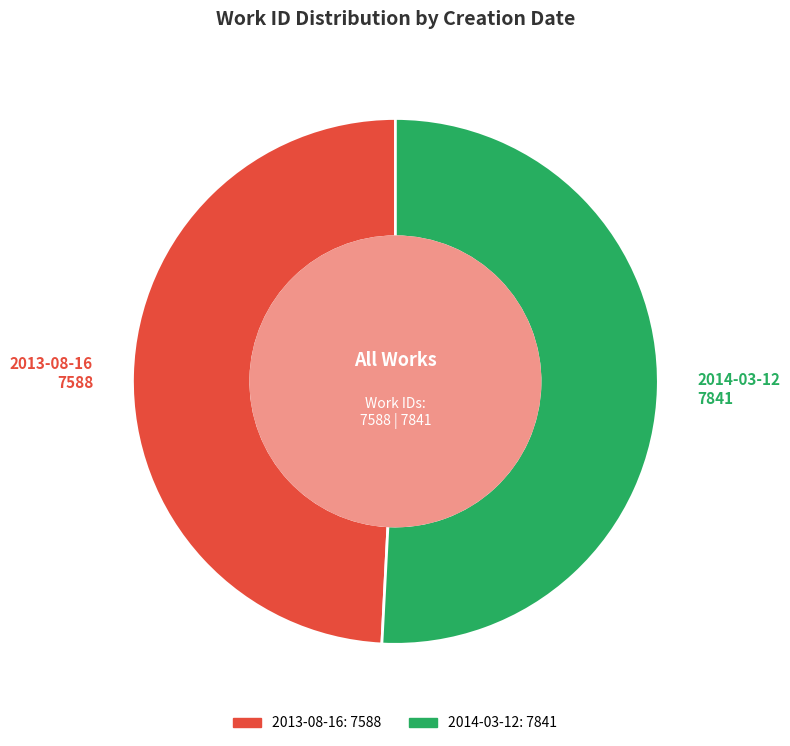

Does 2013-08-16 account for over 50% of the chart?

No